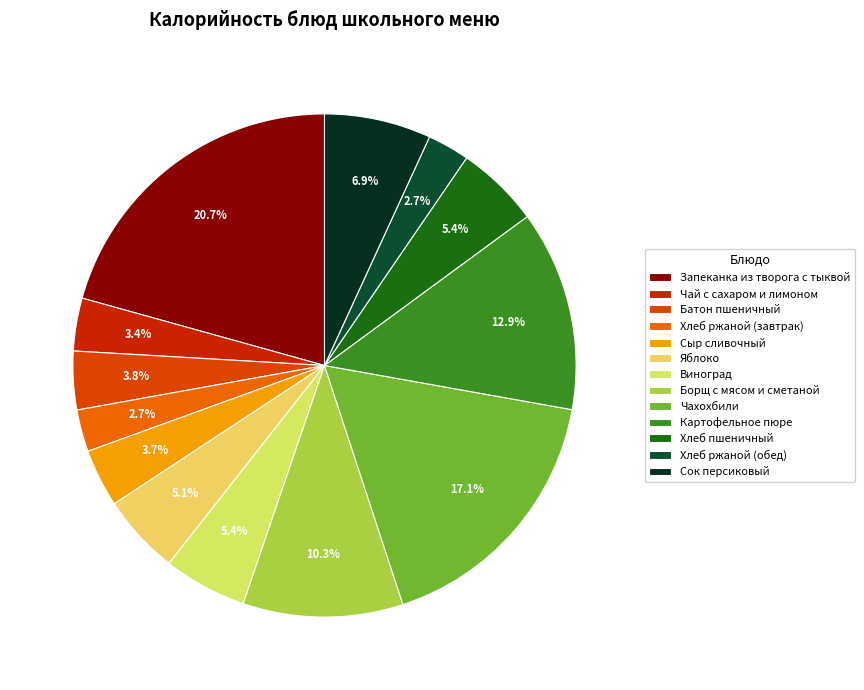

How many slices are in this pie chart?

13